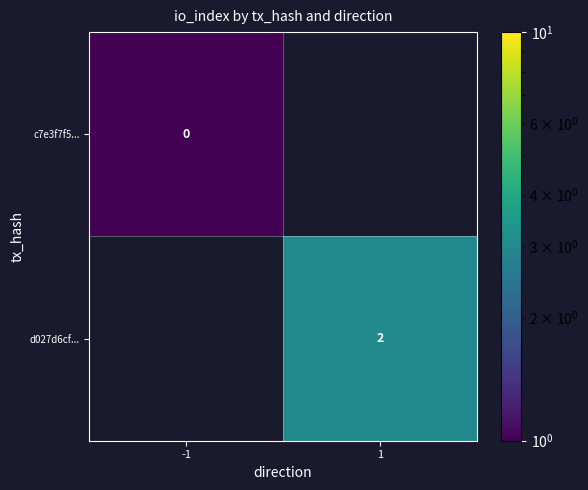

Is the value of c7e3f7f5... at -1 greater than the value of d027d6cf... at 1?

No